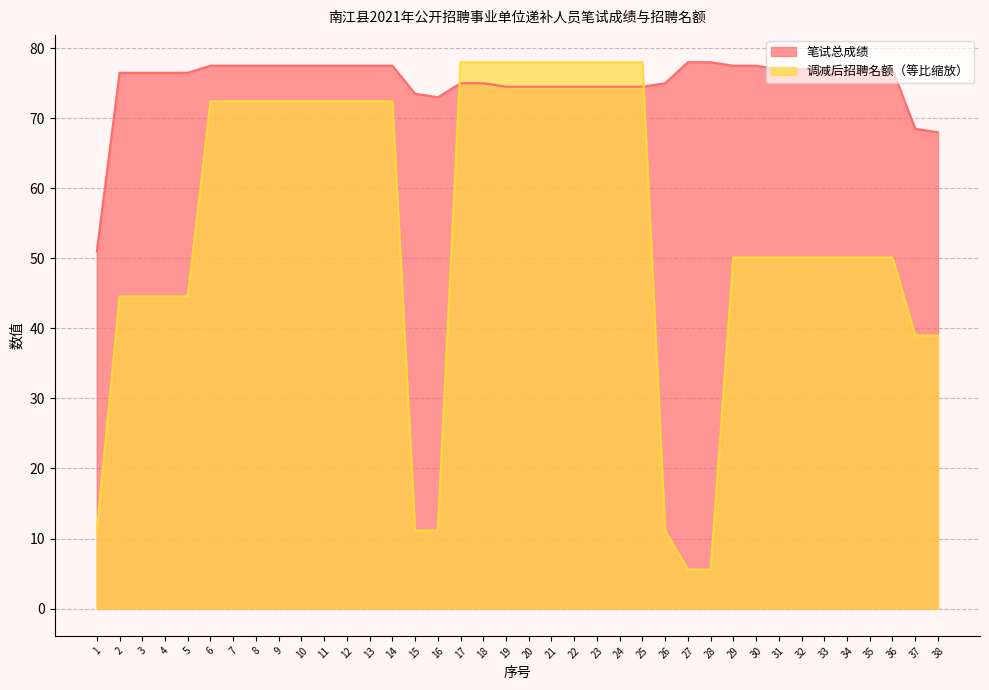

Rank the categories by 调减后招聘名额 value from highest to lowest.

17, 18, 19, 20, 21, 22, 23, 24, 25, 6, 7, 8, 9, 10, 11, 12, 13, 14, 29, 30, 31, 32, 33, 34, 35, 36, 2, 3, 4, 5, 37, 38, 1, 15, 16, 26, 27, 28